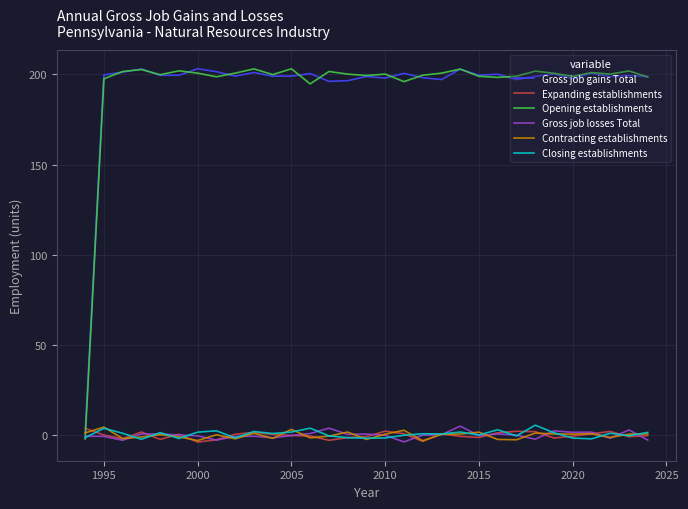

How many intersections are there between Opening establishments and Expanding establishments?

1